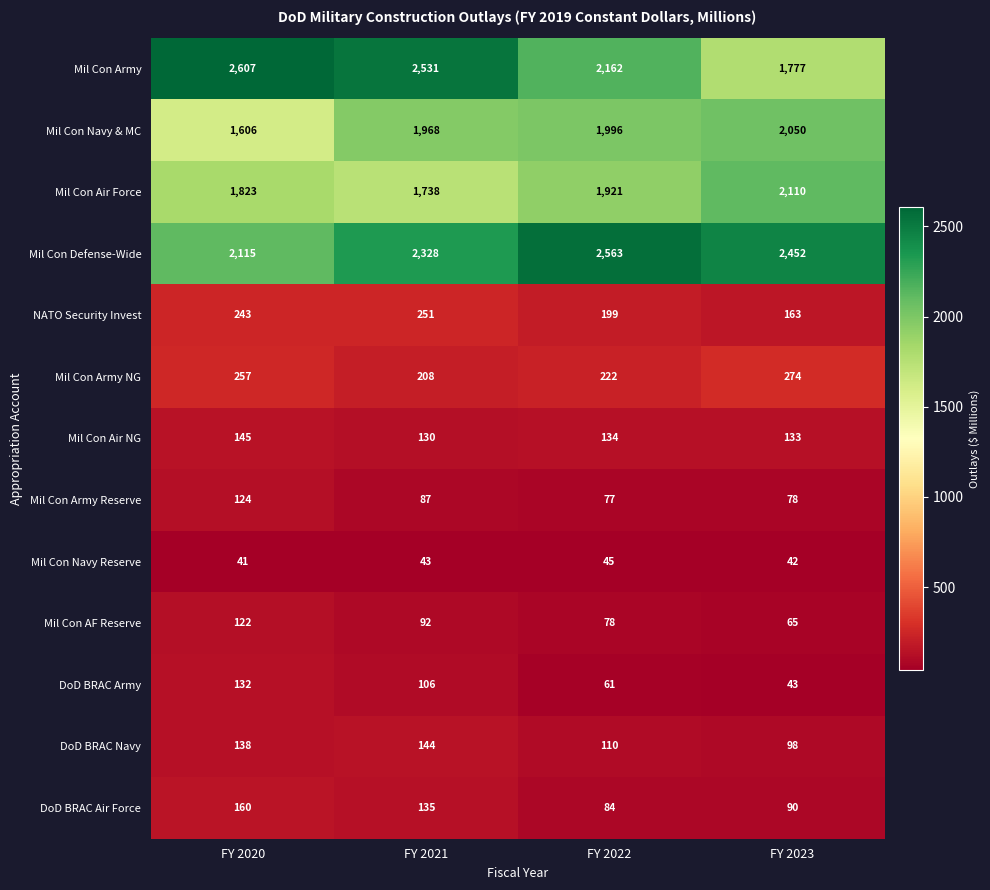

Rank the series at FY 2022 from lowest to highest value.

Mil Con Navy Reserve, DoD BRAC Army, Mil Con Army Reserve, Mil Con AF Reserve, DoD BRAC Air Force, DoD BRAC Navy, Mil Con Air NG, NATO Security Invest, Mil Con Army NG, Mil Con Air Force, Mil Con Navy & MC, Mil Con Army, Mil Con Defense-Wide